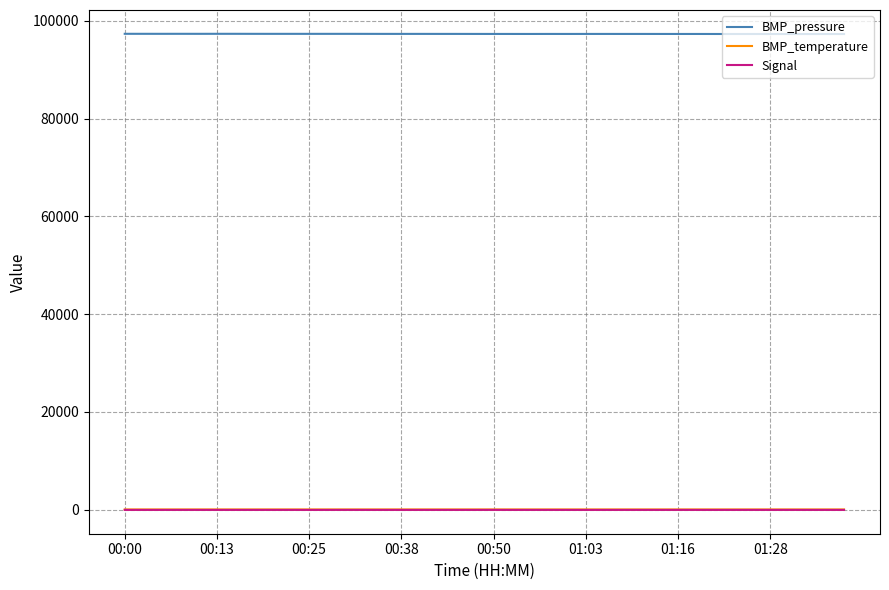

Which series has the largest total across all categories?

BMP_pressure